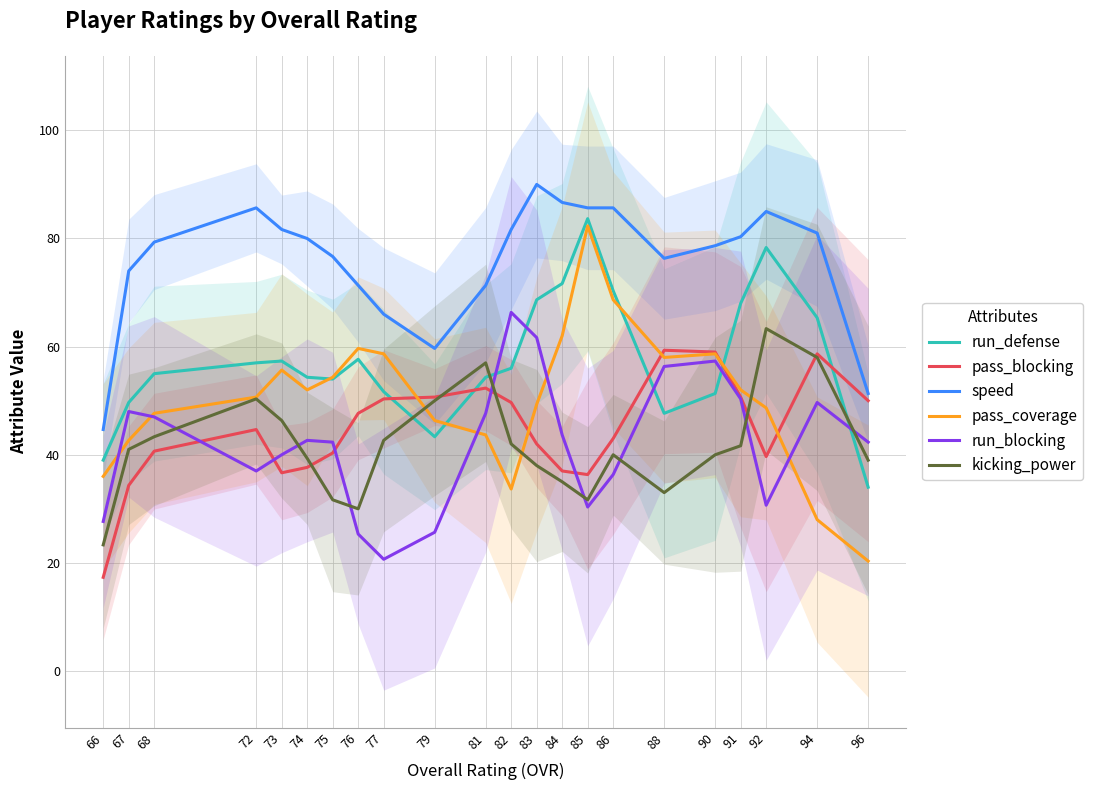

How many values in the run_defense series are below 56?

11